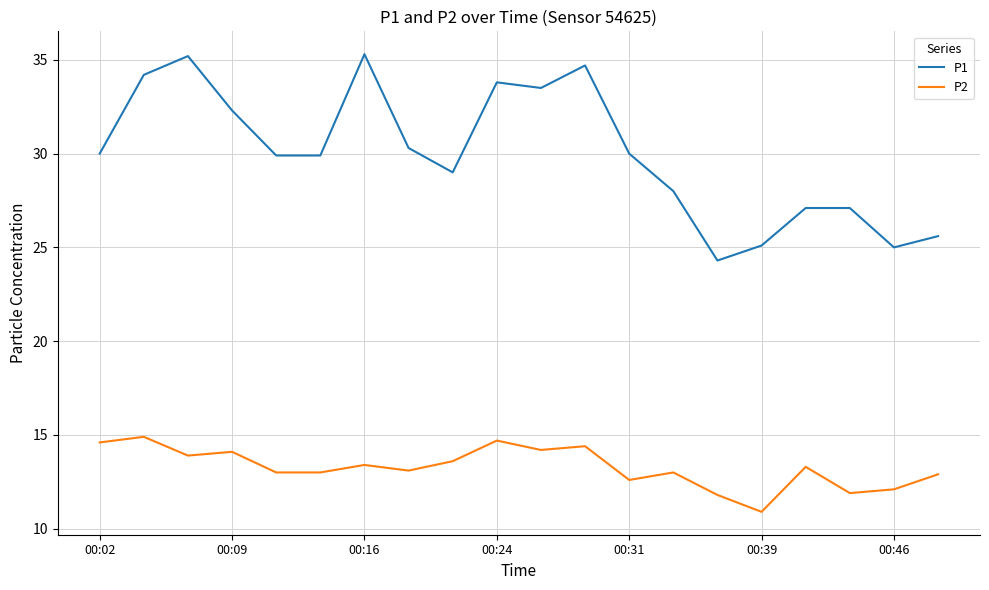

List the series in order of their overall mean, lowest first.

P2, P1